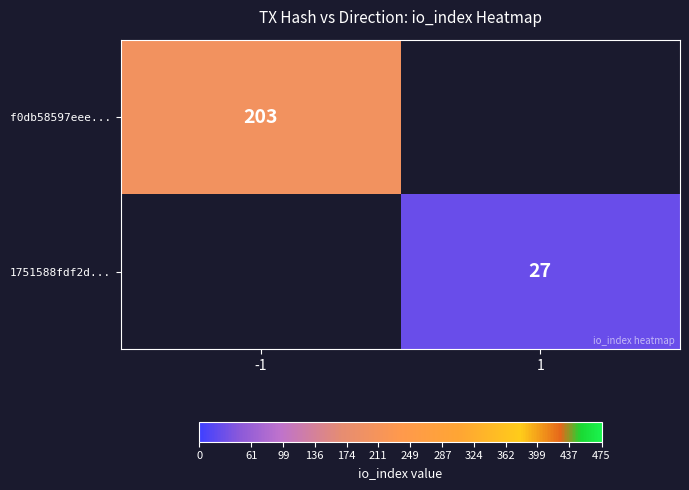

Which has a higher value, -1 or 1?

-1